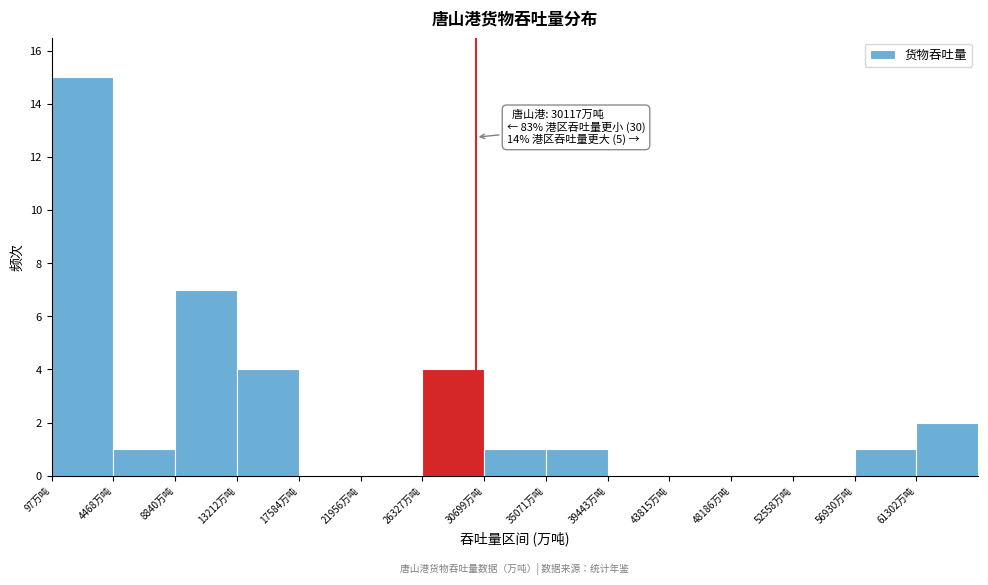

Over which range of the x-axis is the bar tallest?

0 to 4500